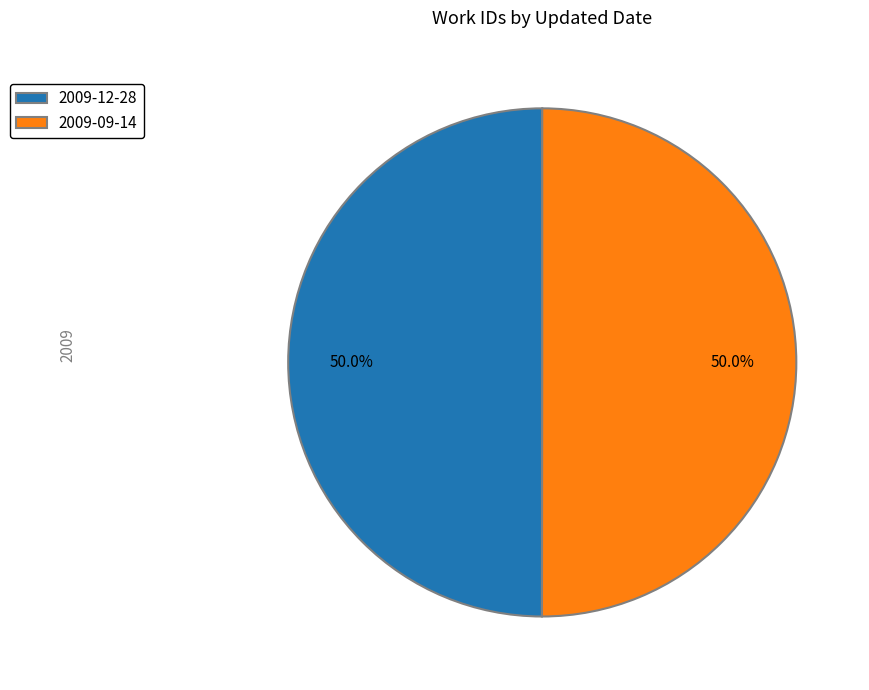

How many segments does this pie chart have?

2